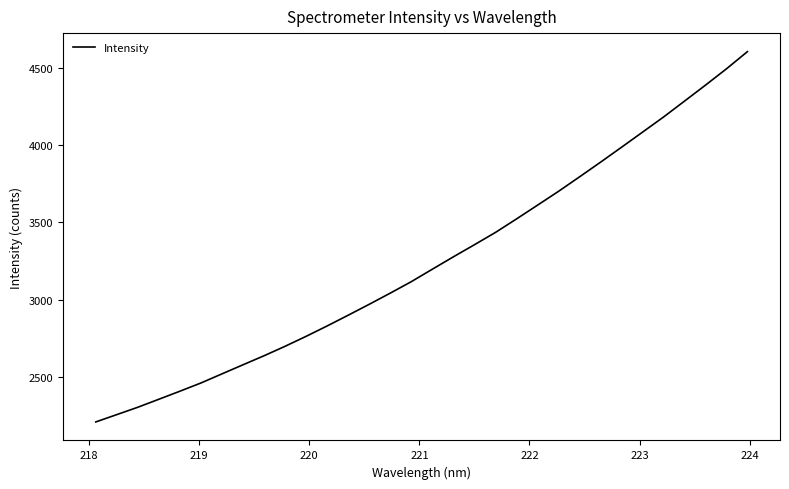

What is the greatest value displayed?

4608.6